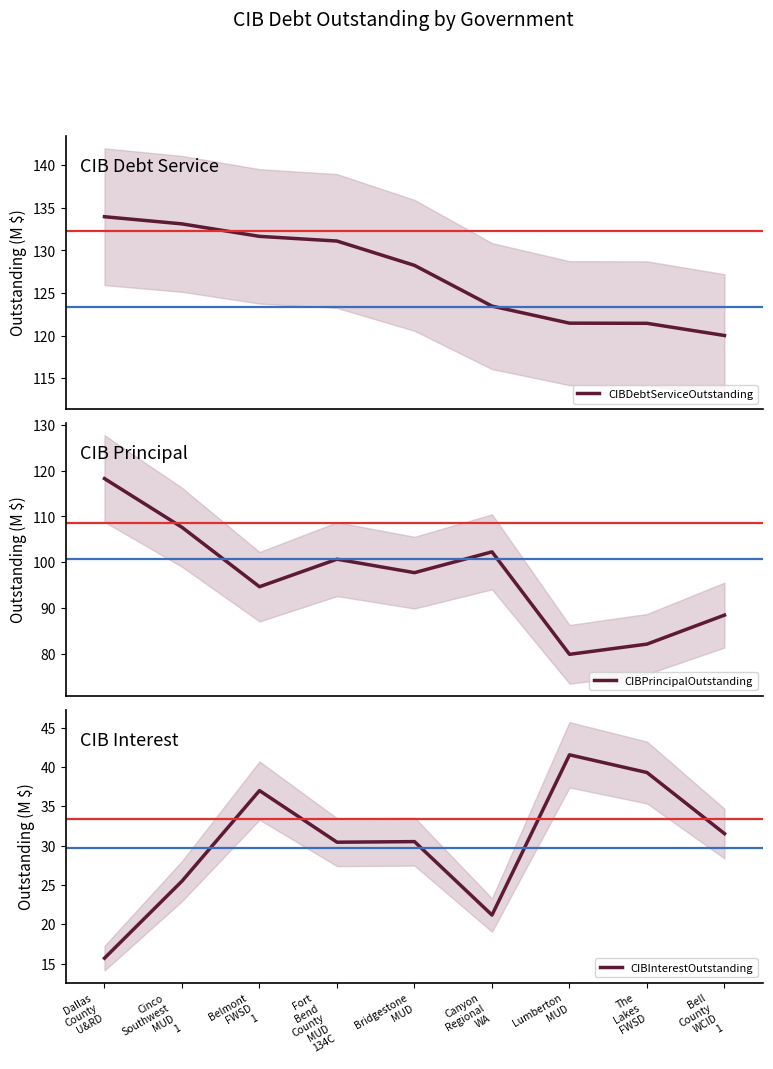

True or false: CIBInterestOutstanding and CIBDebtServiceOutstanding intersect in this chart.

False